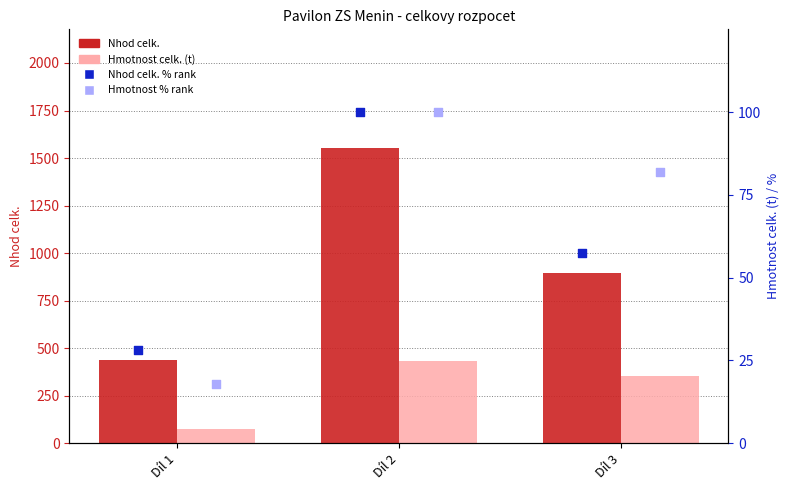

What are all the series names shown in the legend?

Nhod celk., Hmotnost celk. (t), Nhod celk. % rank, Hmotnost % rank